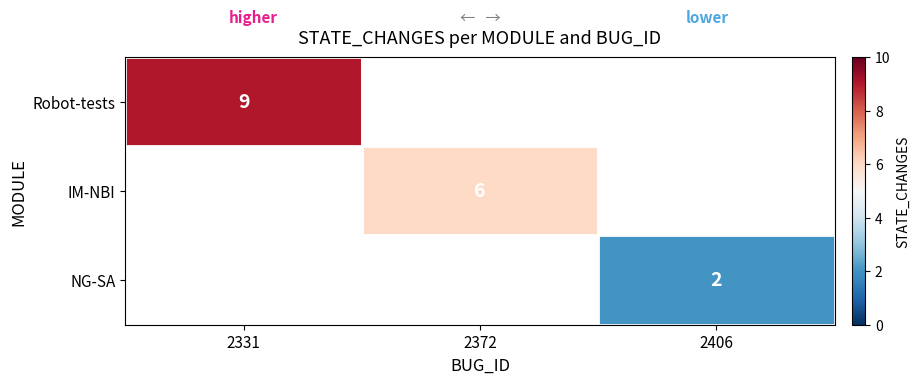

Is it true that Robot-tests equals 4 at 2331?

False